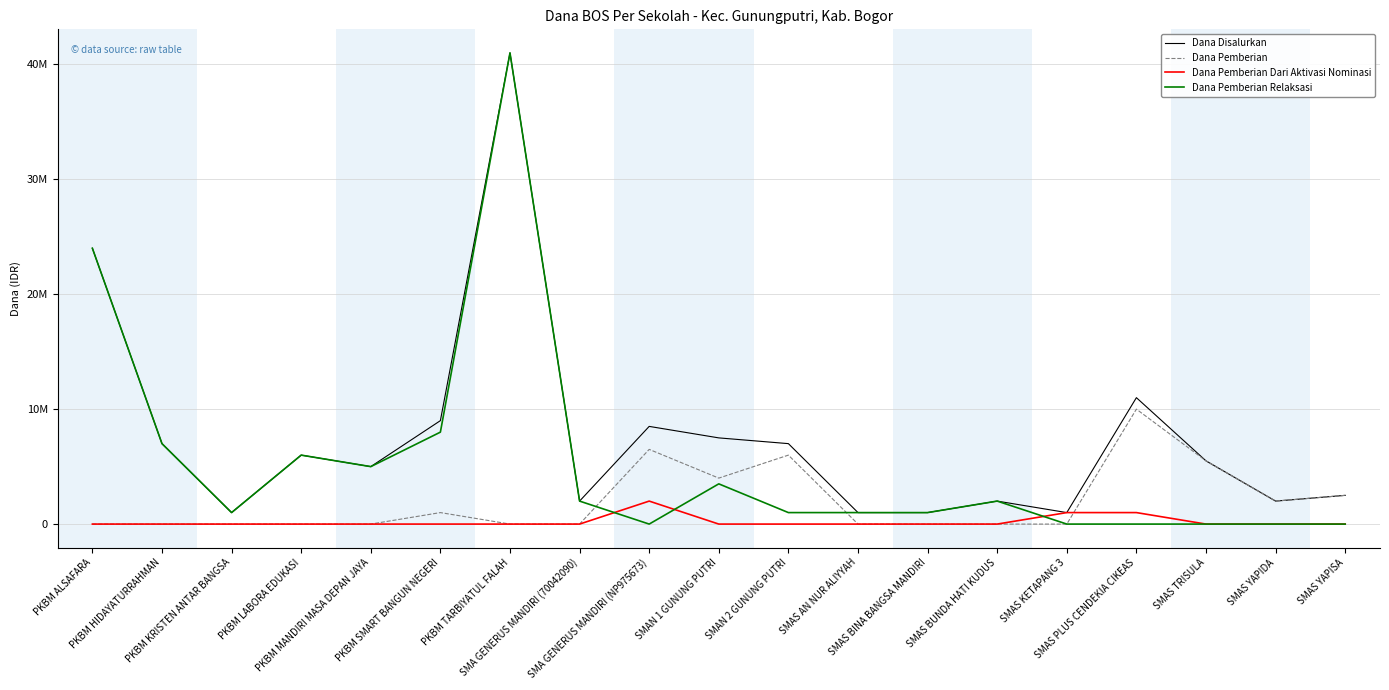

What are all the series names shown in the legend?

Dana Disalurkan, Dana Pemberian, Dana Pemberian Dari Aktivasi Nominasi, Dana Pemberian Relaksasi